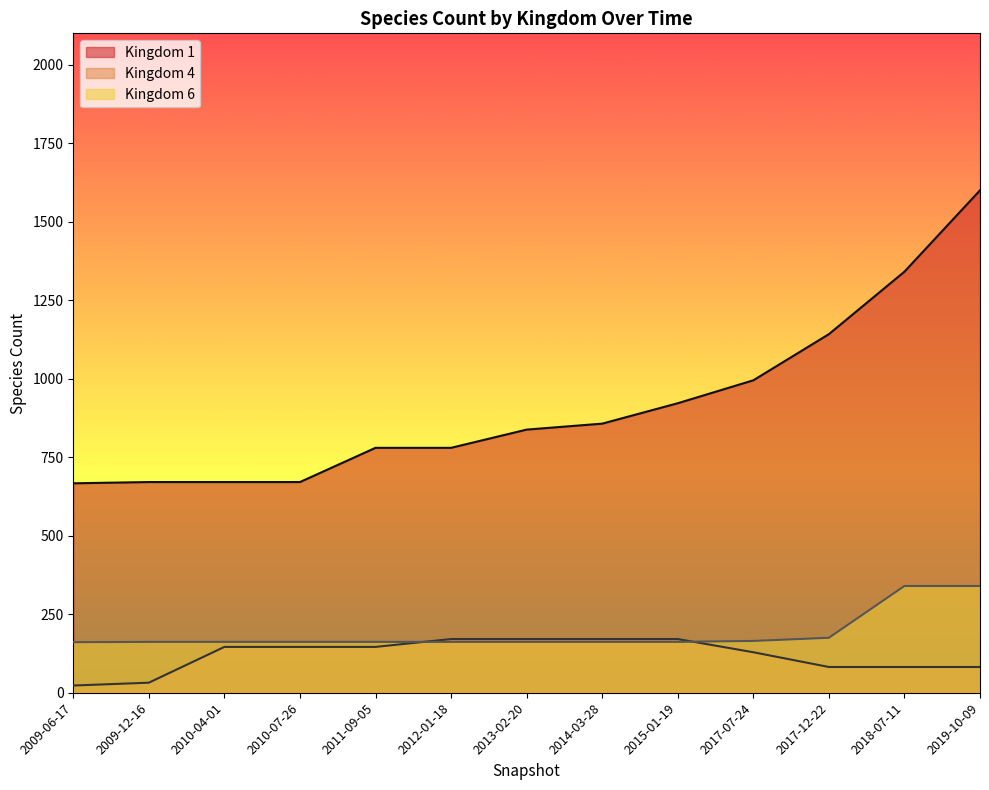

Reading left to right, what are all the values shown in this chart?

Kingdom 1: 2009-06-17=667	2009-12-16=671	2010-04-01=671	2010-07-26=671	2011-09-05=780	2012-01-18=780	2013-02-20=838	2014-03-28=857	2015-01-19=922	2017-07-24=995	2017-12-22=1142	2018-07-11=1341	2019-10-09=1600
Kingdom 4: 2009-06-17=23	2009-12-16=32	2010-04-01=146	2010-07-26=146	2011-09-05=146	2012-01-18=171	2013-02-20=171	2014-03-28=171	2015-01-19=171	2017-07-24=129	2017-12-22=82	2018-07-11=82	2019-10-09=82
Kingdom 6: 2009-06-17=161	2009-12-16=162	2010-04-01=162	2010-07-26=162	2011-09-05=162	2012-01-18=162	2013-02-20=162	2014-03-28=162	2015-01-19=162	2017-07-24=165	2017-12-22=175	2018-07-11=340	2019-10-09=340